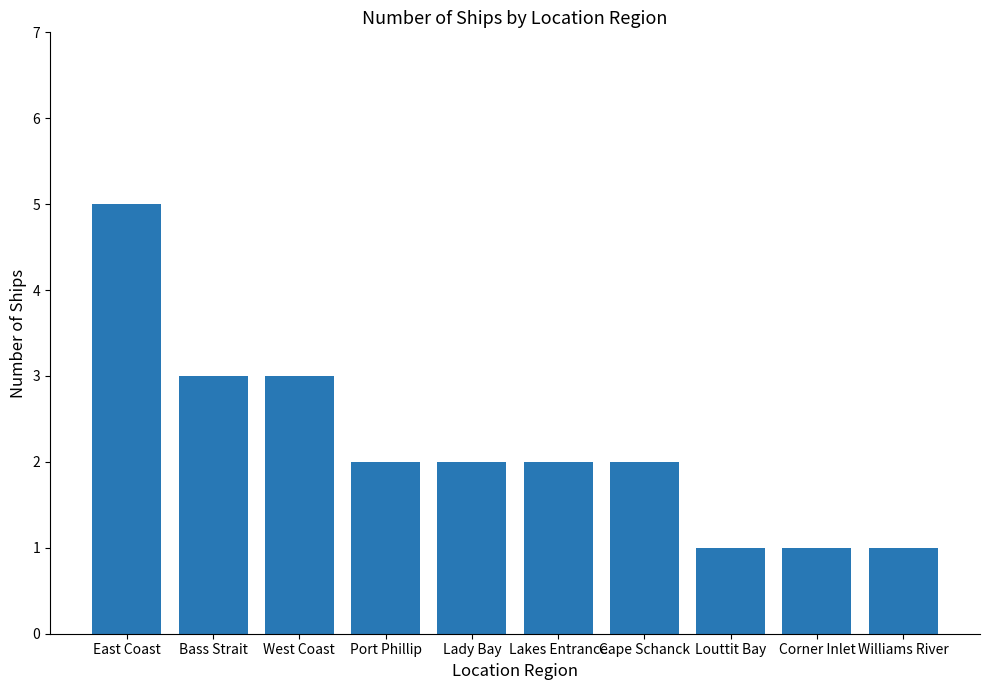

Between West Coast and Lady Bay, which is larger?

West Coast